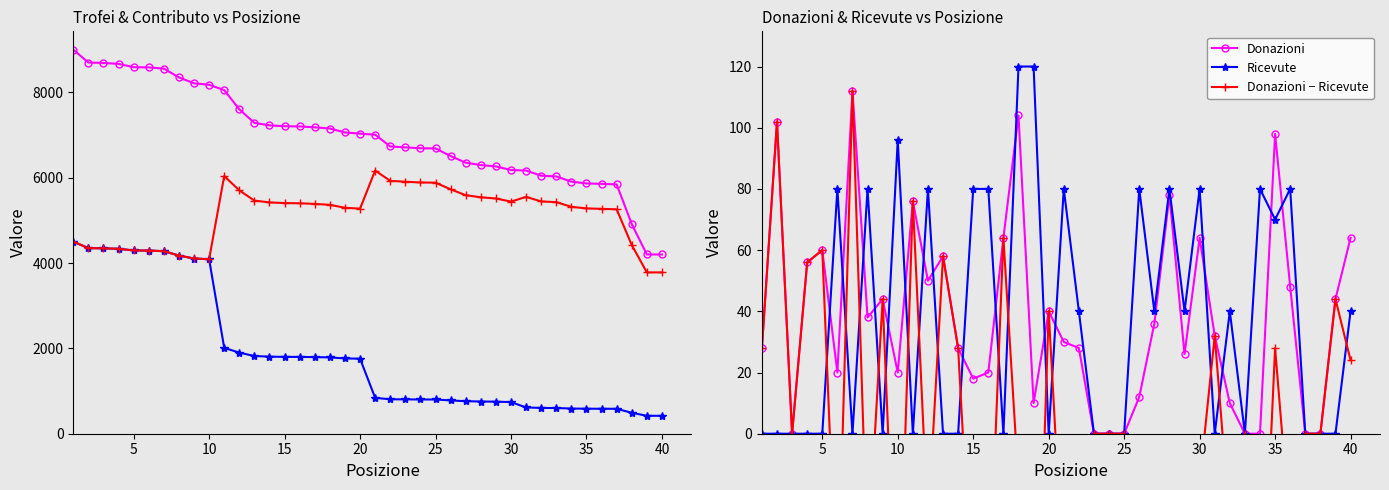

True or false: Donazioni has more than 2 points higher than both neighbors.

True